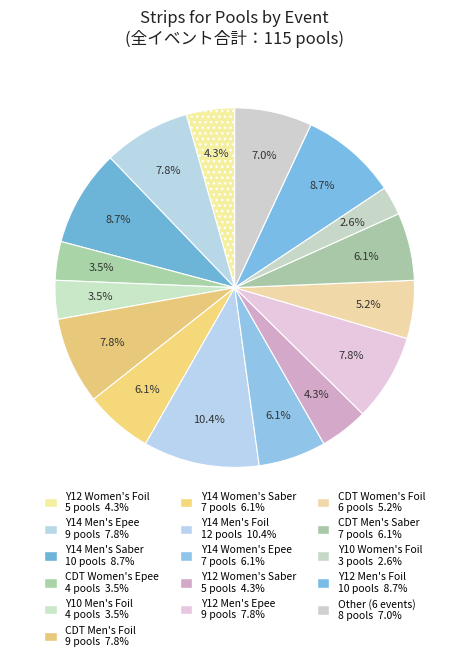

How many slices are in this pie chart?

16